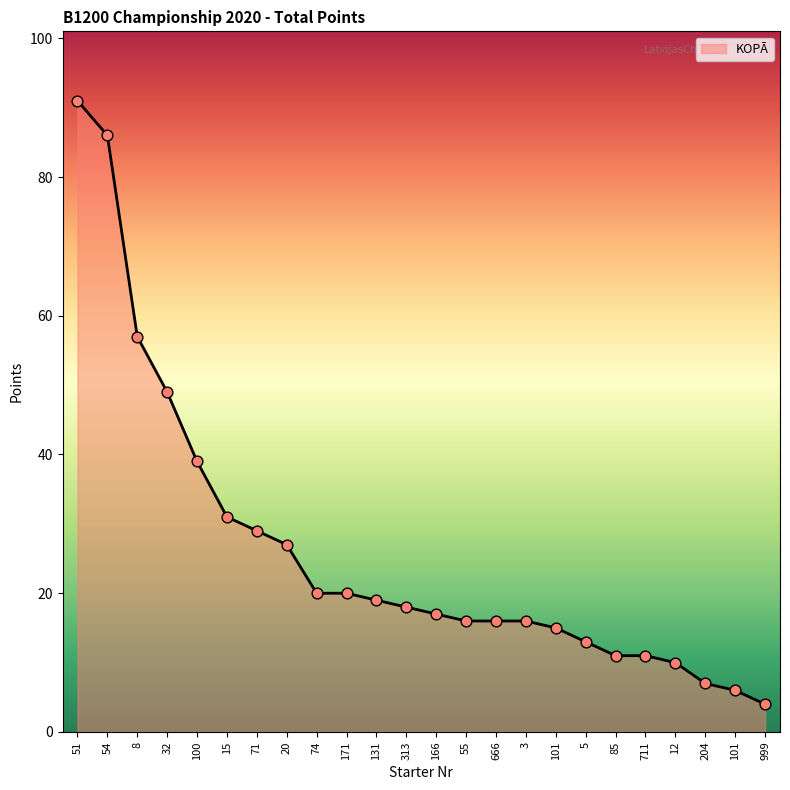

What is the change in value from 171 to 101?

-14